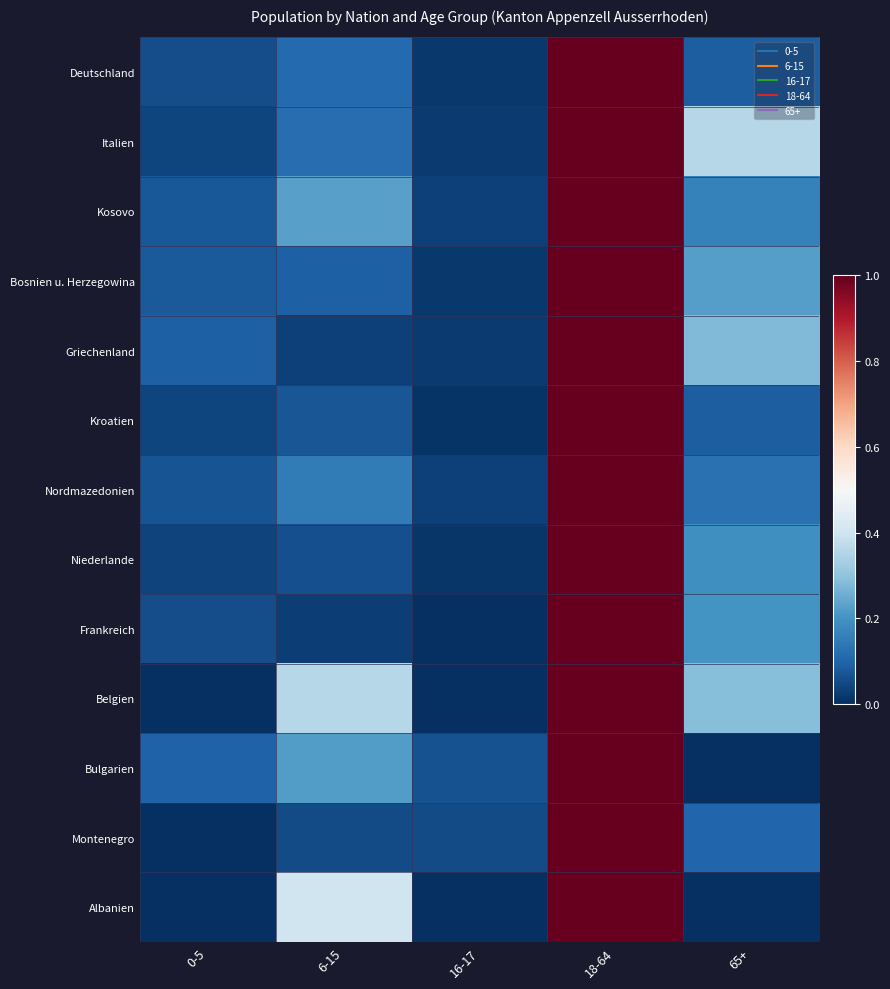

Between 16-17 and 65+, which series saw the biggest shift?

Italien